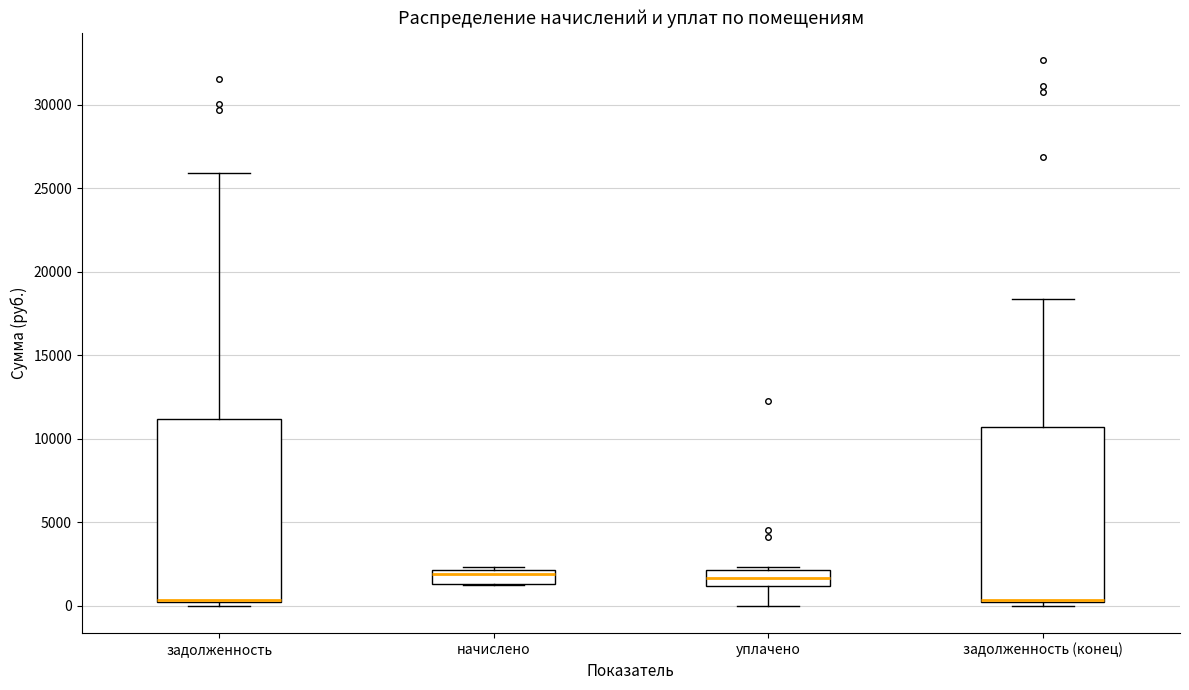

Reading left to right, read every box against the y-axis: the position of its median line, the range the box covers, and the ends of its whiskers. The values are not printed on the chart, so give them approximately, as read against the axis.

задолженность: median 500, box 0 to 11000, whiskers 0 (just below the box's lower edge) to 26000
начислено: median 2000 (just below the box's upper edge), box 1500 to 2000, whiskers 1500 to 2500
уплачено: median 1500, box 1000 to 2000, whiskers 0 to 2500
задолженность (конец): median 500, box 0 to 10500, whiskers 0 (just below the box's lower edge) to 18500